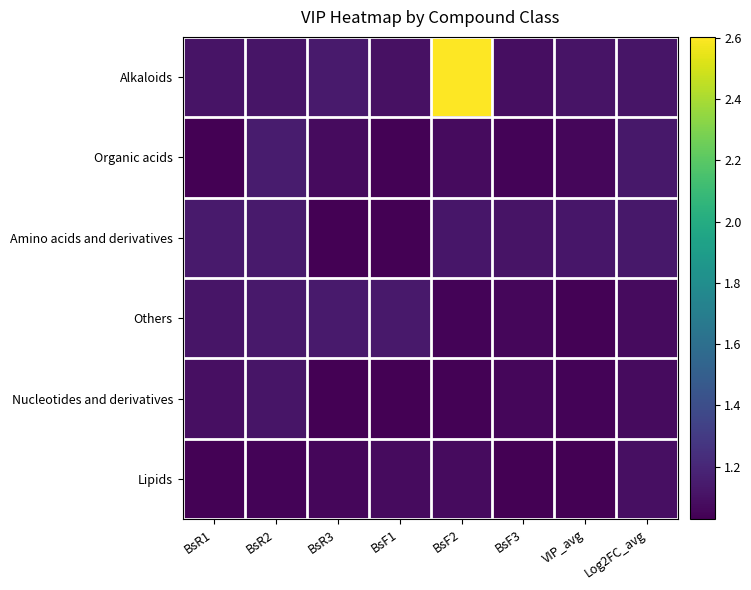

Between VIP_avg and BsR3, which is larger?

BsR3